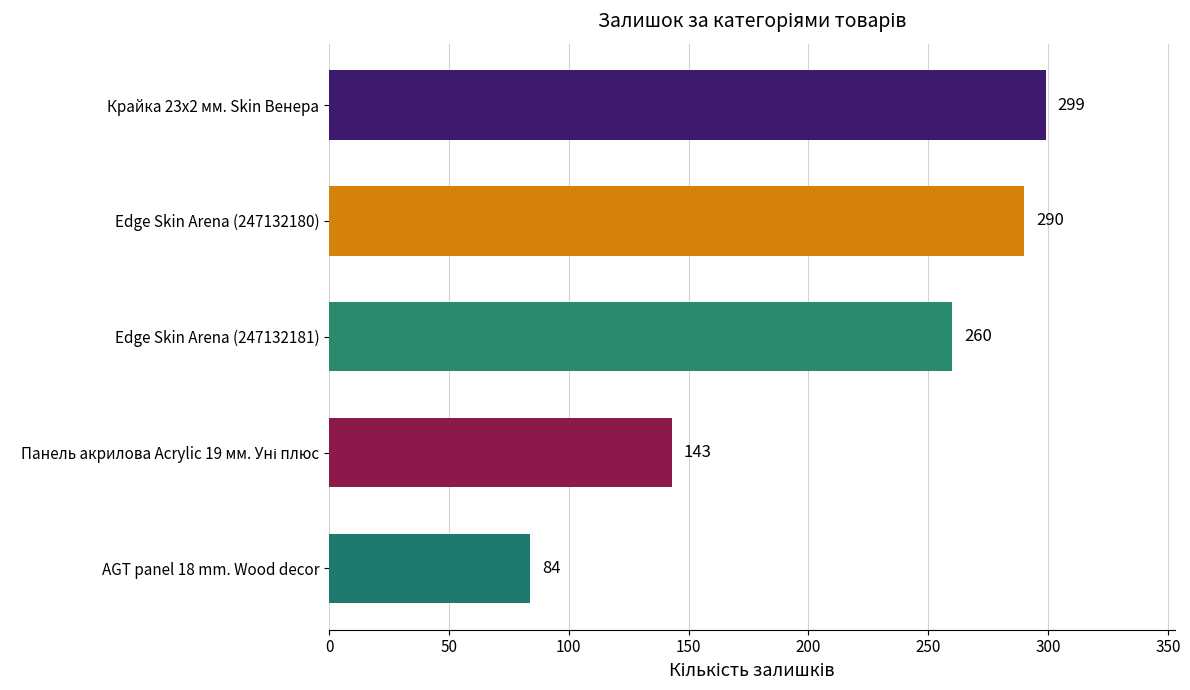

How many bars are there in total?

5